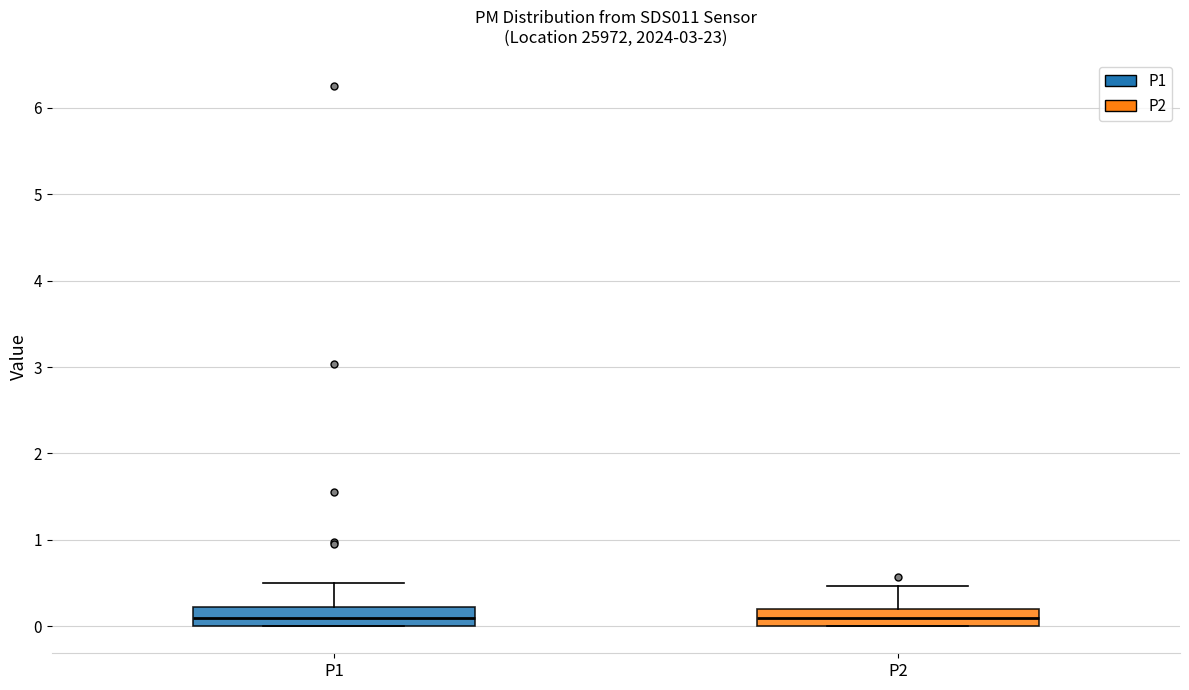

Reading left to right, read every box against the y-axis: the position of its median line, the range the box covers, and the ends of its whiskers. The values are not printed on the chart, so give them approximately, as read against the axis.

P1: median 0.1, box 0.0 to 0.2, whiskers 0.0 to 0.5
P2: median 0.1, box 0.0 to 0.2, whiskers 0.0 to 0.5